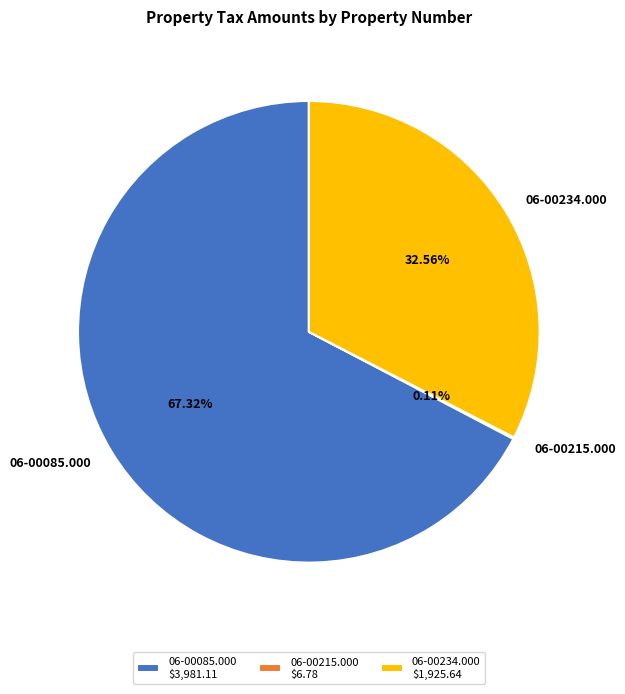

Combined, do 06-00085.000 and 06-00234.000 account for over 50%?

Yes